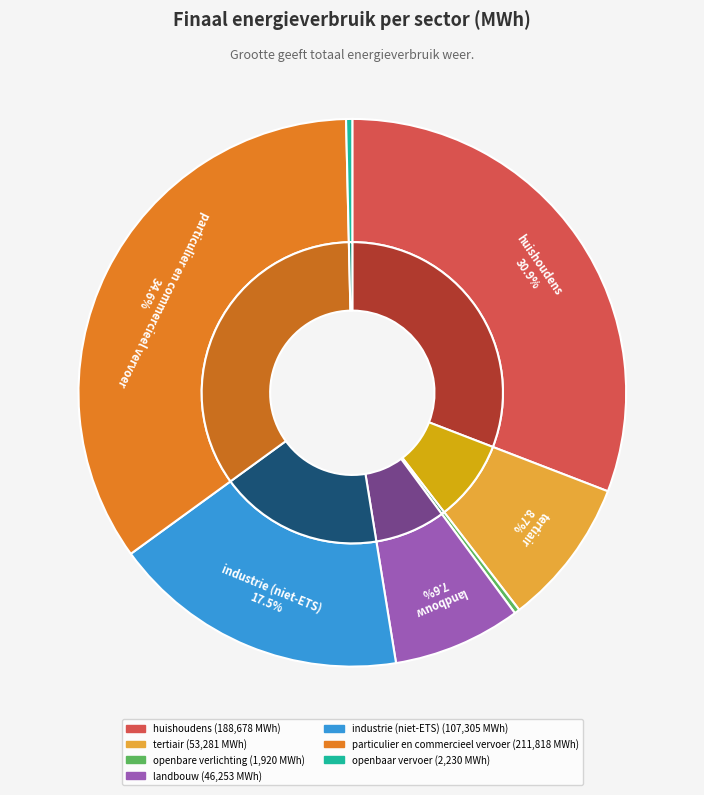

What is the ratio of the value at landbouw to the value at openbaar vervoer?

20.7